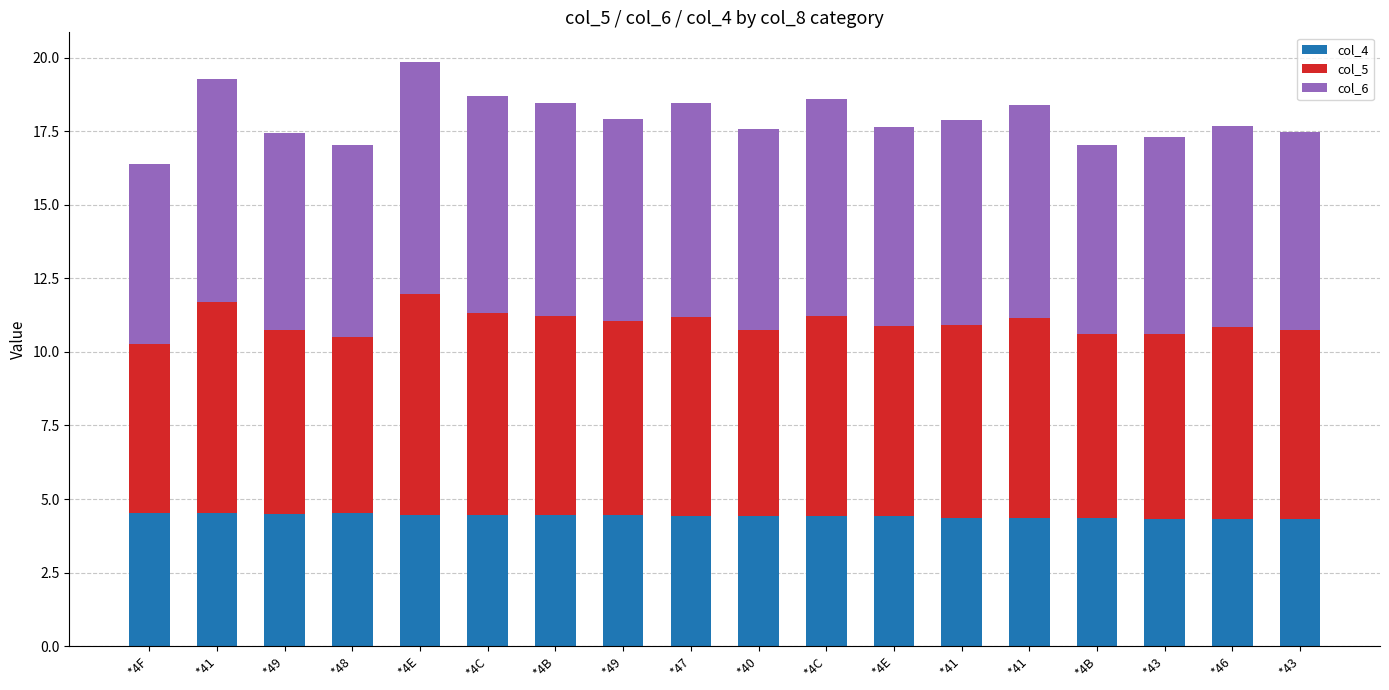

What is the difference between the maximum and second lowest values in the col_4 series?

0.2